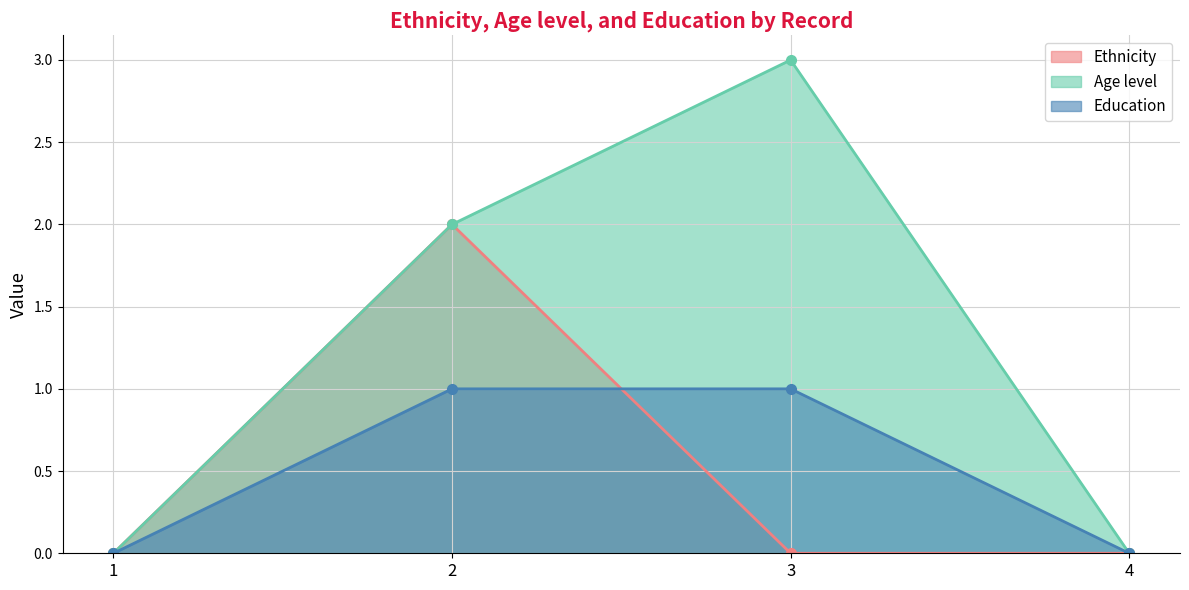

Reading left to right, what are all the values shown in this chart?

Ethnicity: 0	2	0	0
Age level: 0	2	3	0
Education: 0	1	1	0